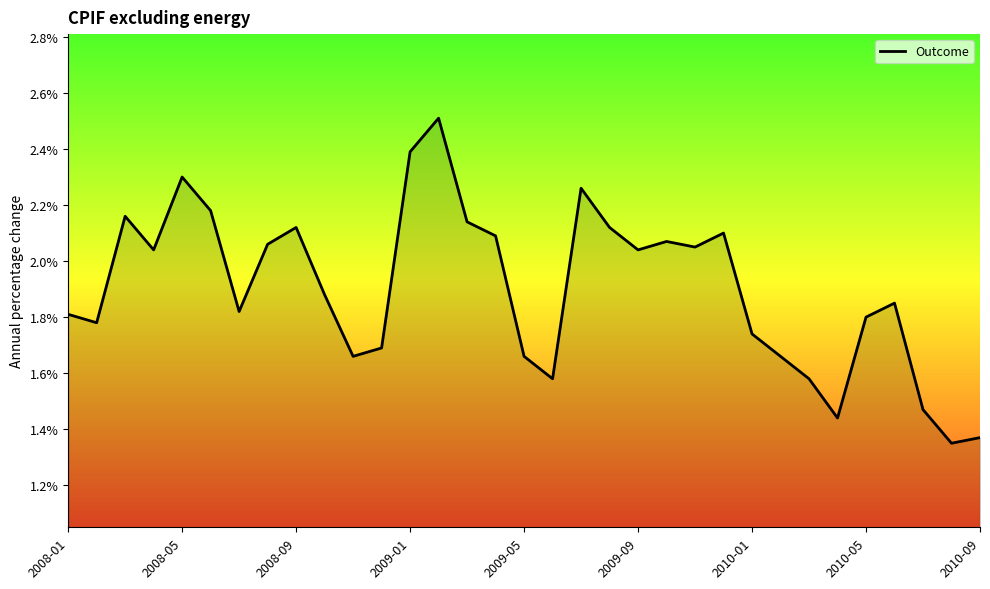

What is the greatest value displayed?

2.5